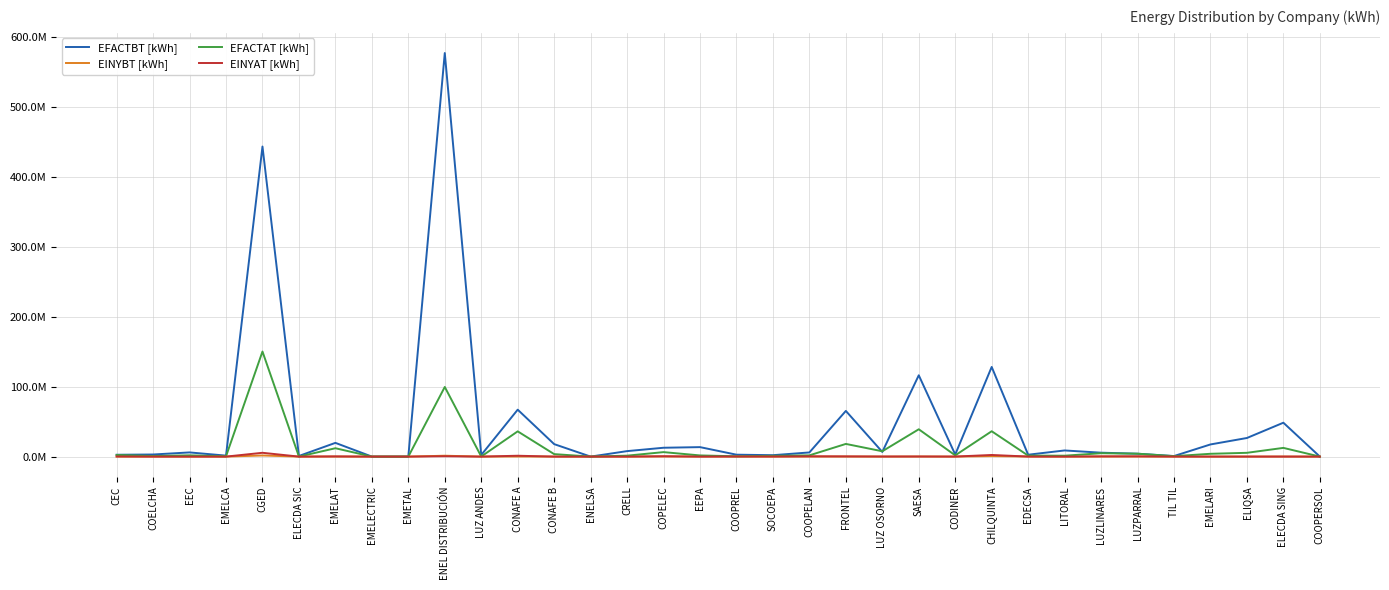

What is the difference between the maximum and minimum values in the EFACTAT [kWh] series?

150295288.9